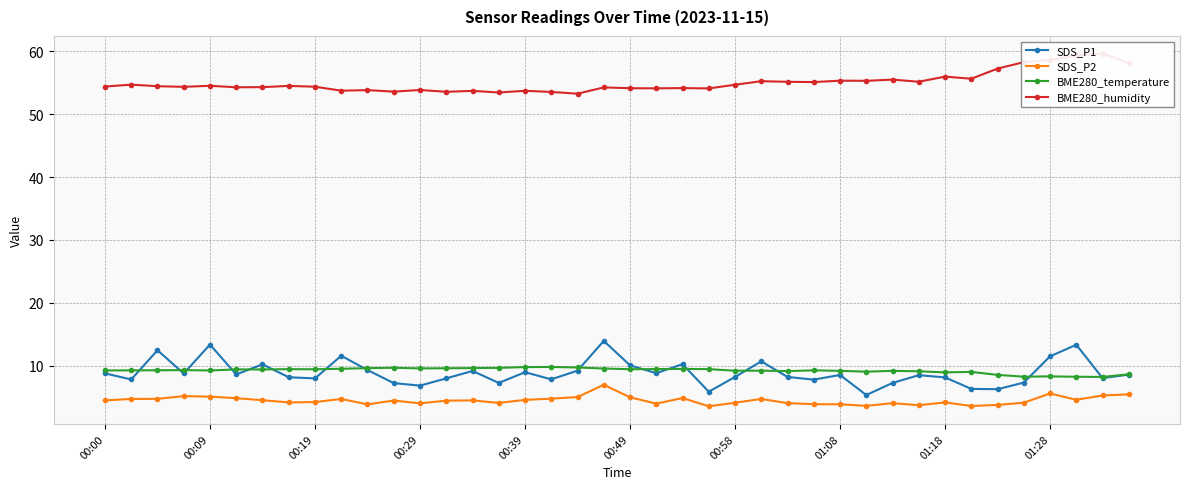

What is the difference between the second highest and minimum values in the BME280_temperature series?

1.6